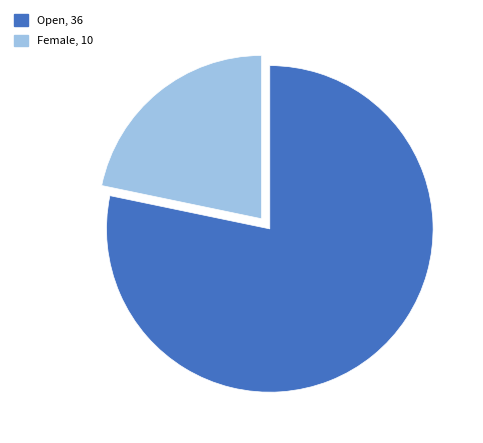

Approximately how many times larger is the value at Female, 10 compared to Open, 36?

0.3